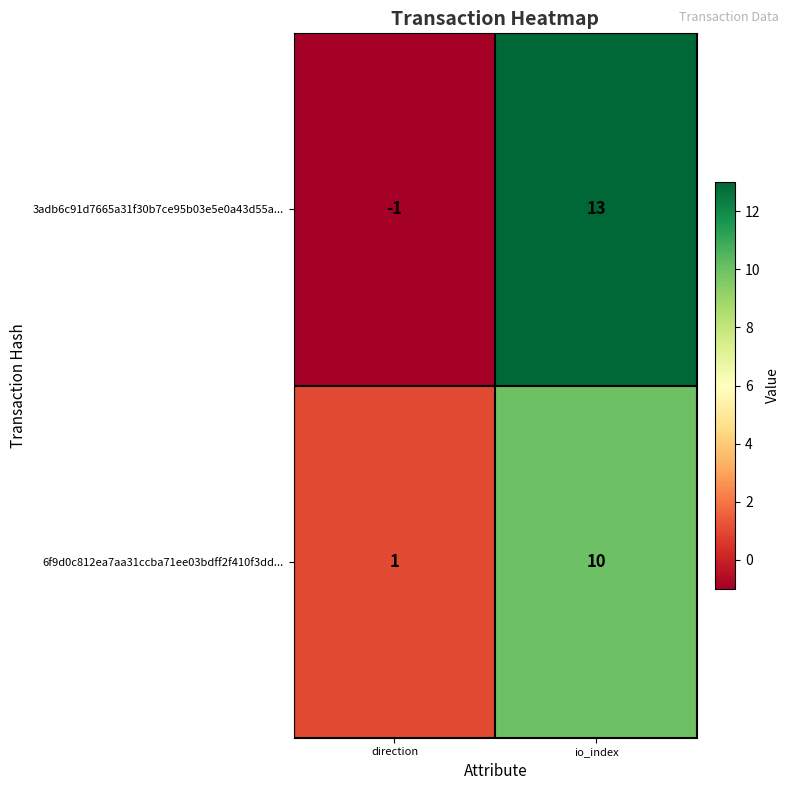

List the series in order of their peak value, lowest first.

6f9d0c812ea7aa31ccba71ee03bdff2f410f3dd..., 3adb6c91d7665a31f30b7ce95b03e5e0a43d55a...